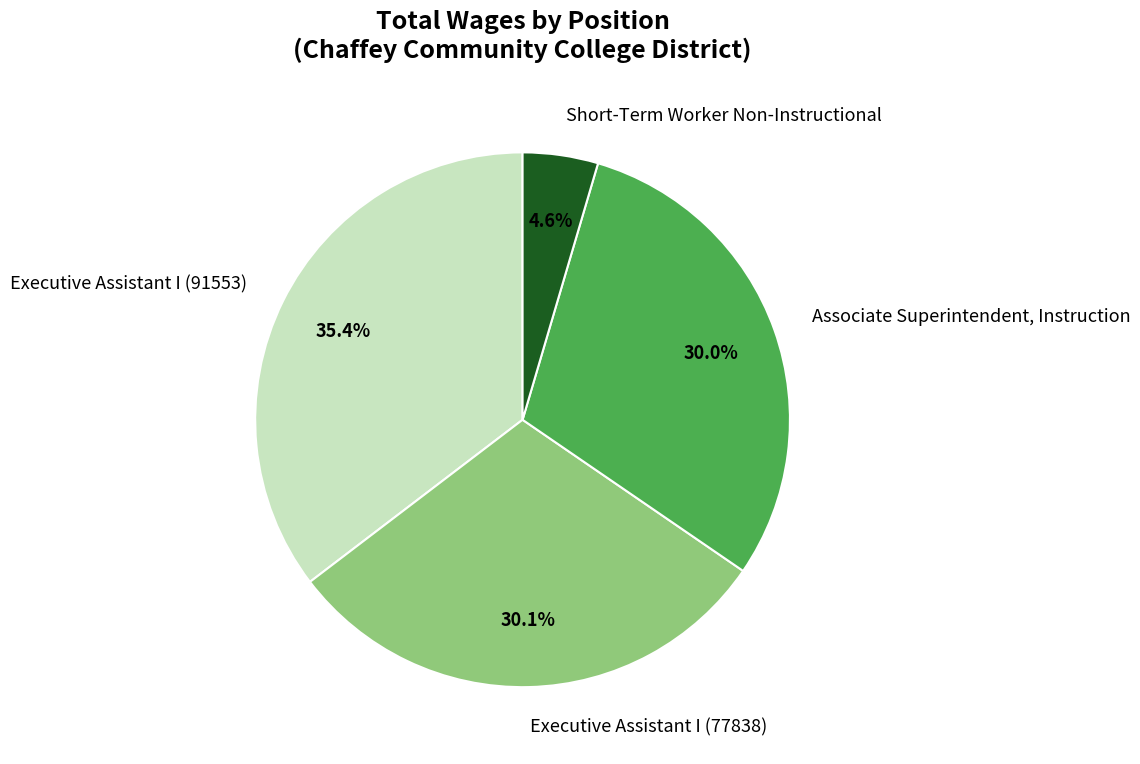

Rank the categories by value from lowest to highest.

Short-Term Worker Non-Instructional, Associate Superintendent, Instruction, Executive Assistant I (77838), Executive Assistant I (91553)